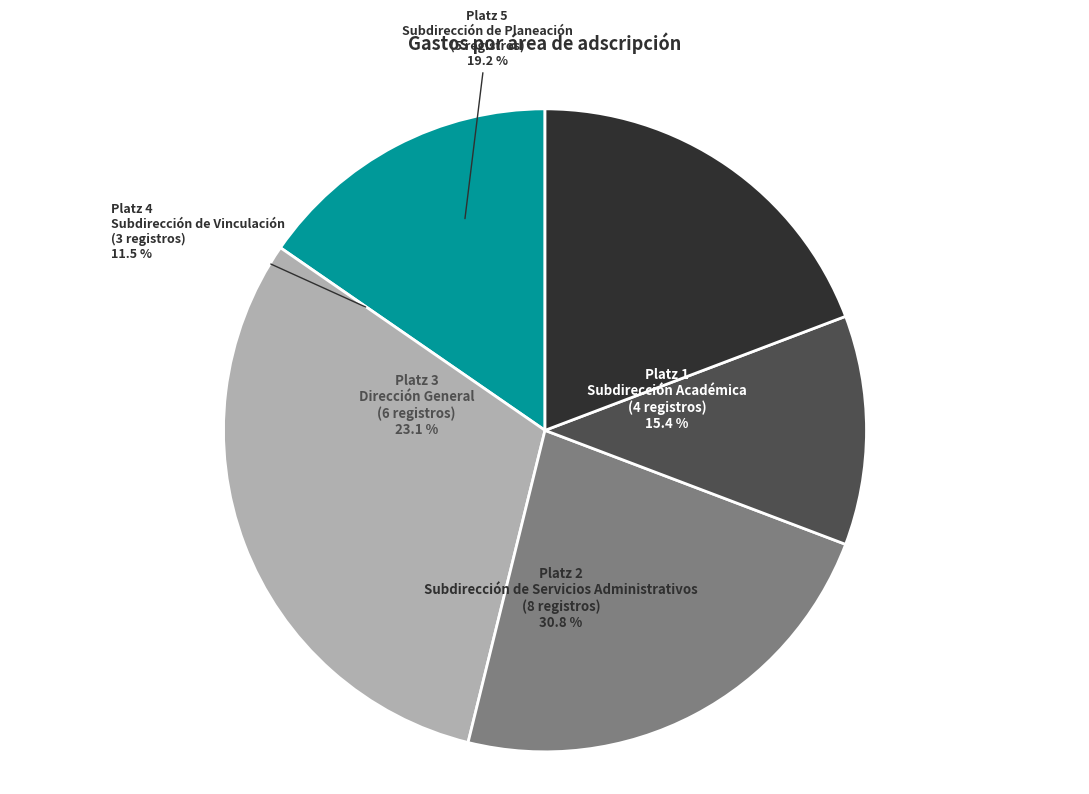

What percentage is NOT represented by Subdirección de Vinculación?

88.5%